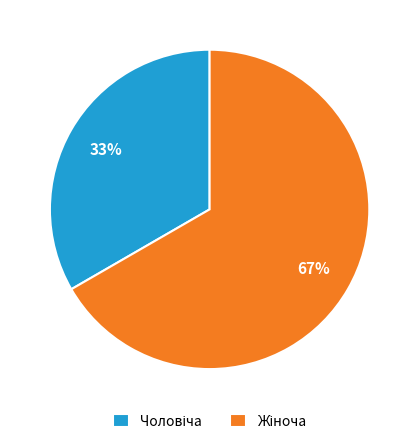

Does any single category account for the majority?

Yes